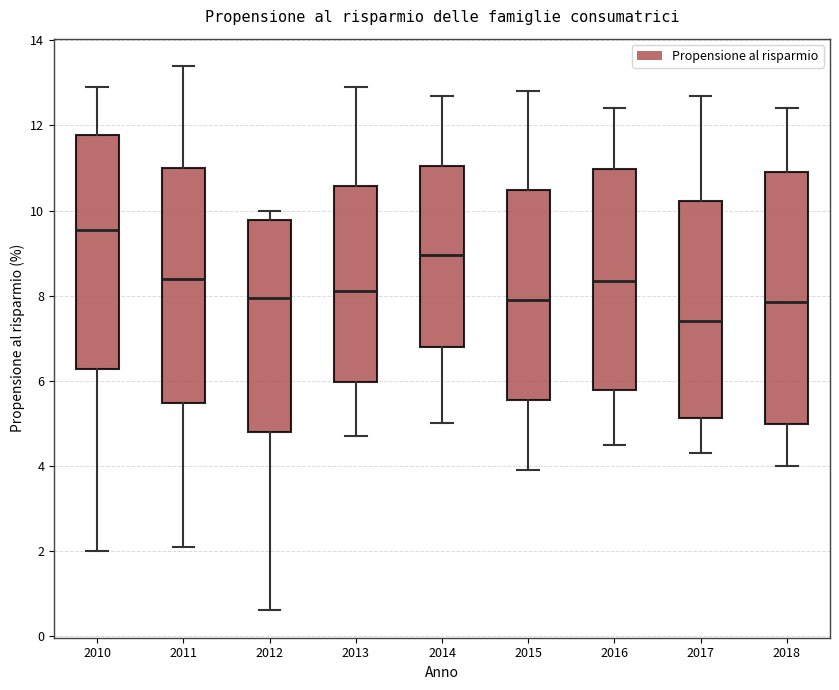

Which box is the tallest, from its lower edge to its upper edge?

2018